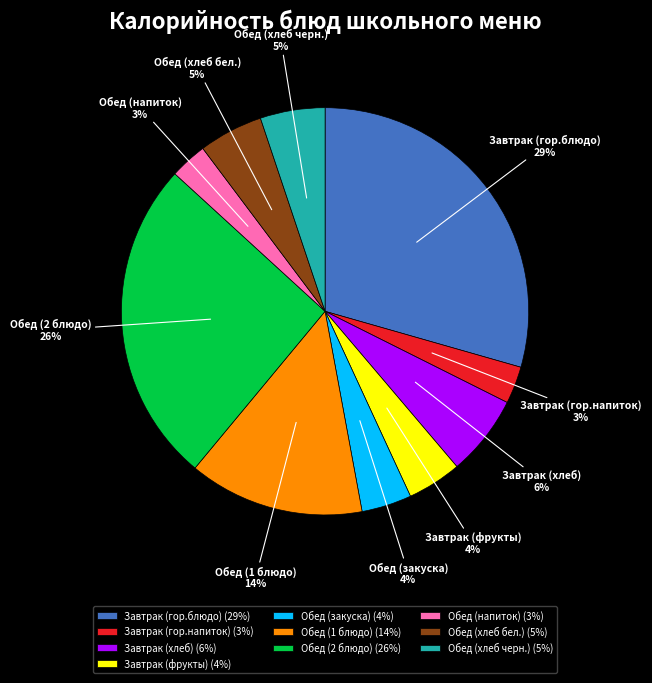

True or false: Обед (1 блюдо) (14%) accounts for 14% of the total.

True